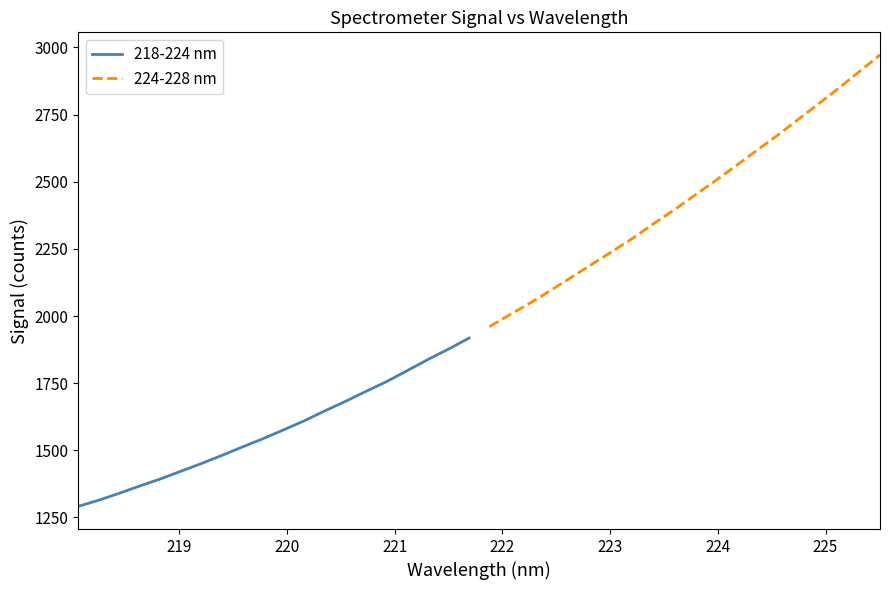

What is the greatest value displayed?

2972.3